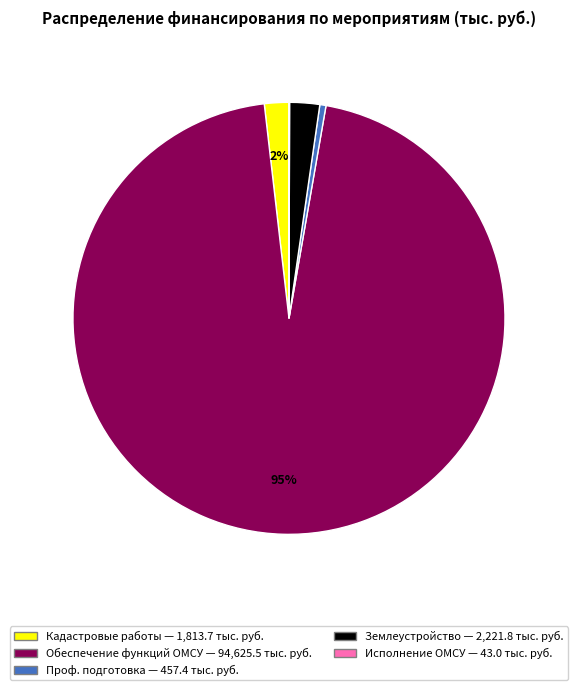

Is there any slice that represents more than half of the pie?

Yes